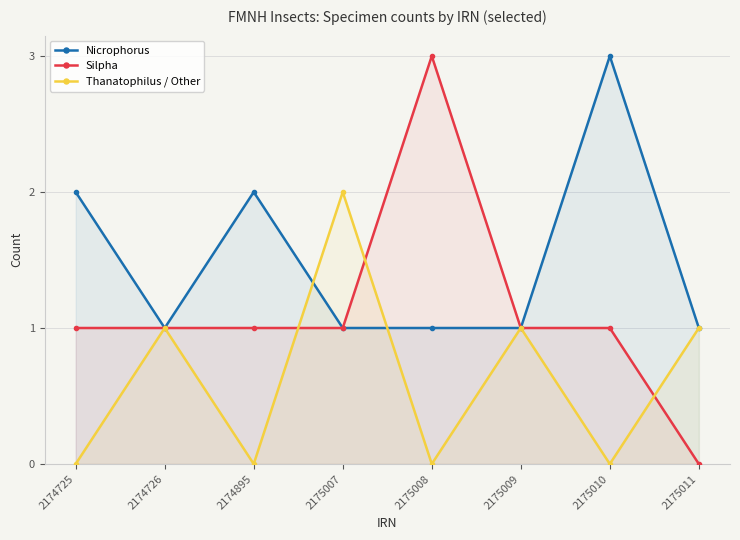

Between 2174725 and 2175010, which series saw the biggest shift?

Nicrophorus